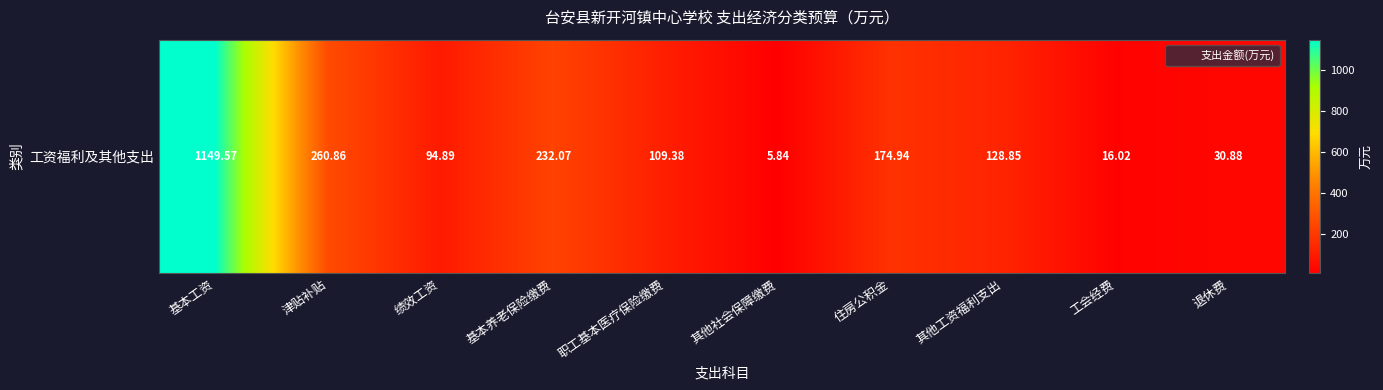

What is the smallest value displayed?

5.8